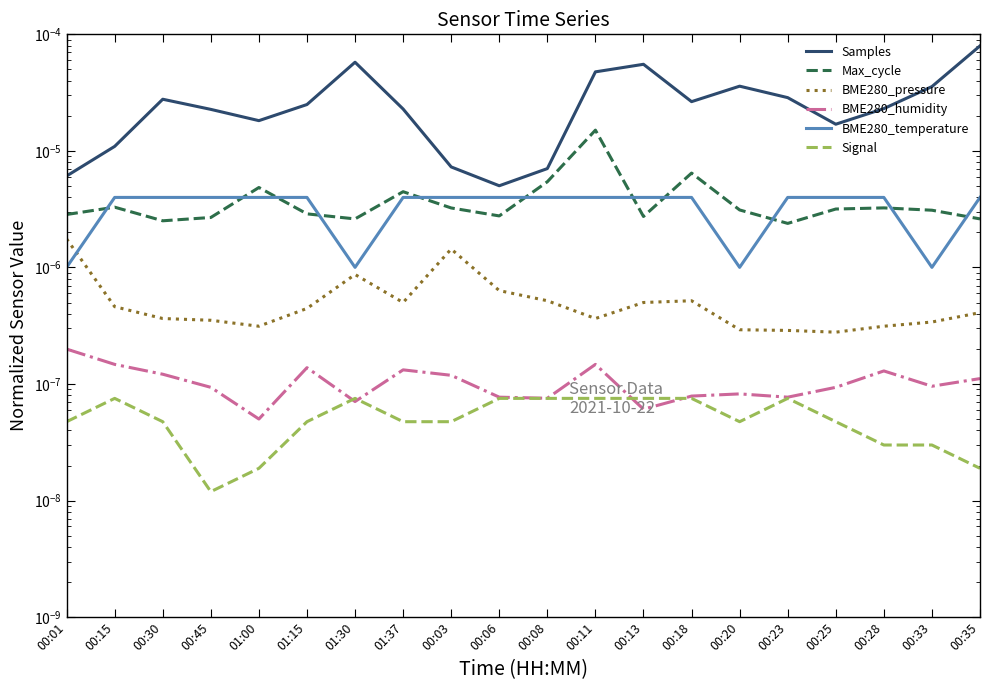

How many distinct data groups are displayed?

6